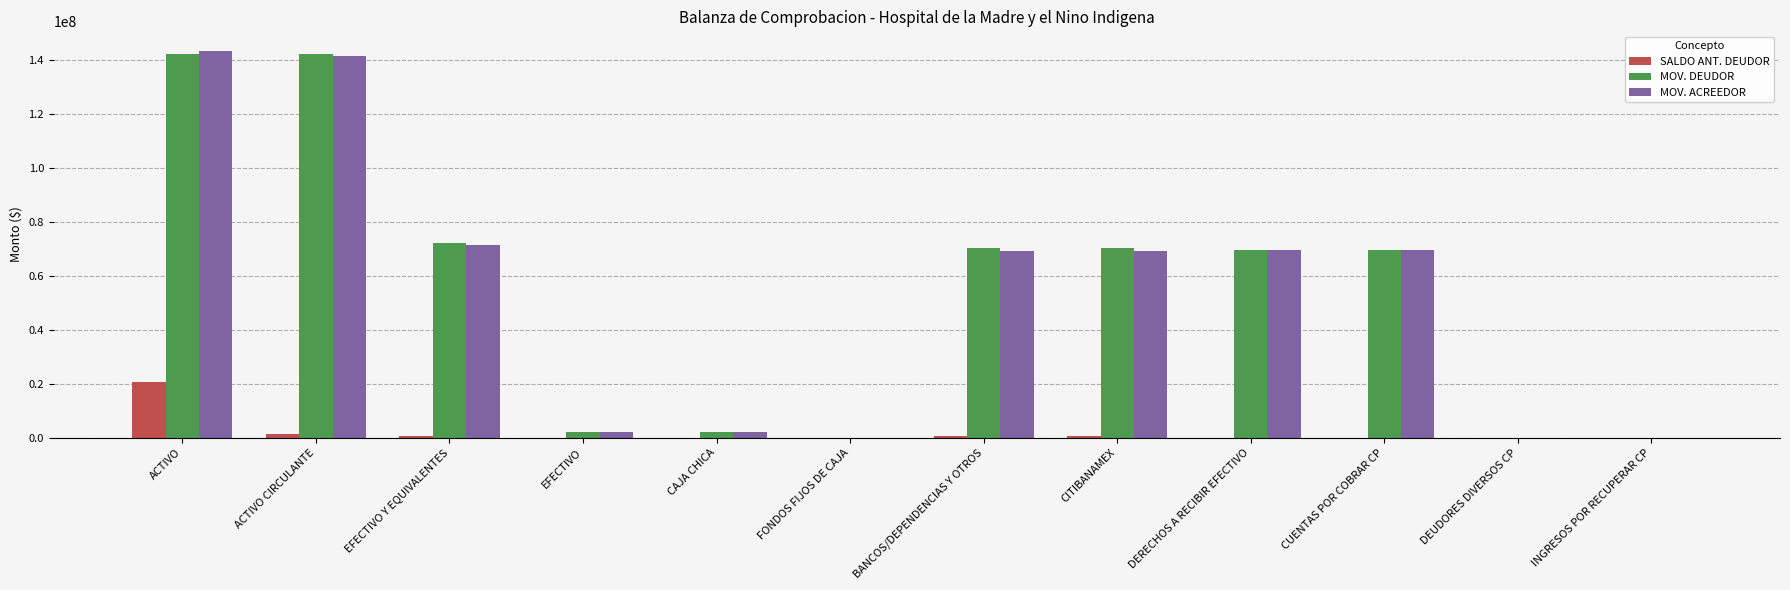

How many data points in MOV. ACREEDOR are above 69388447?

7